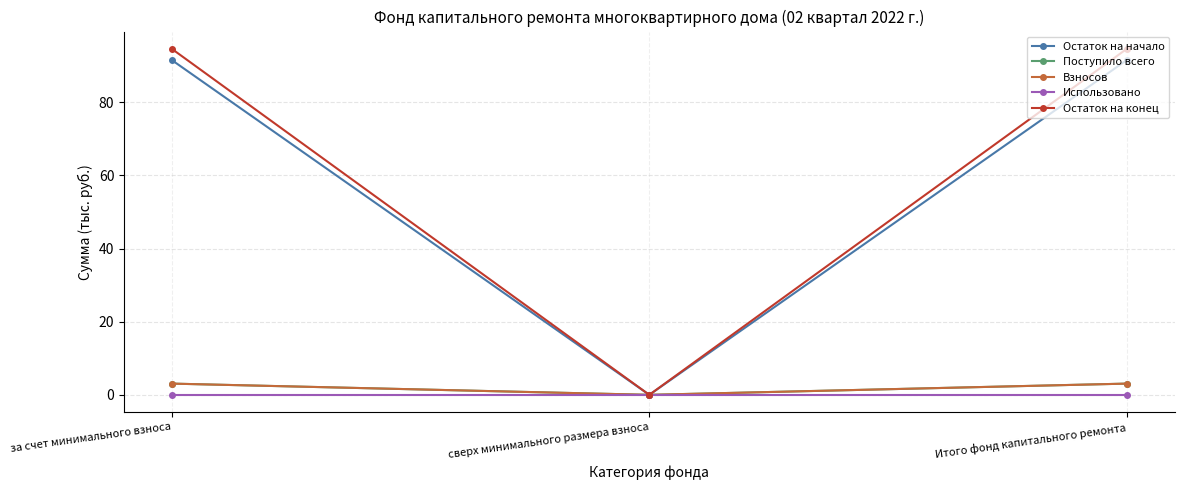

Does the chart have visible grid lines?

Yes